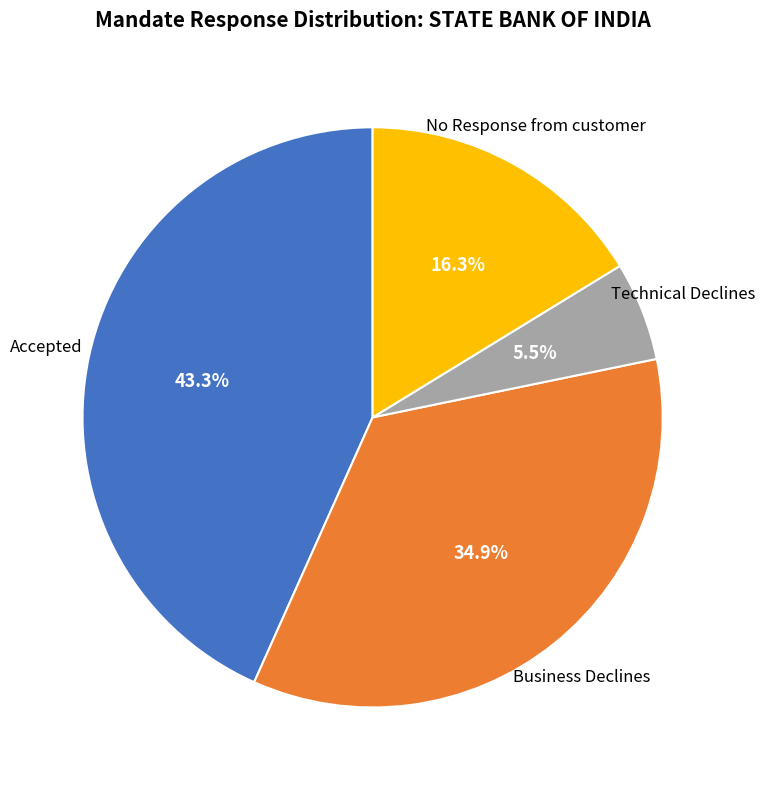

To the nearest percent, what percentage of the pie is No Response from customer?

16%